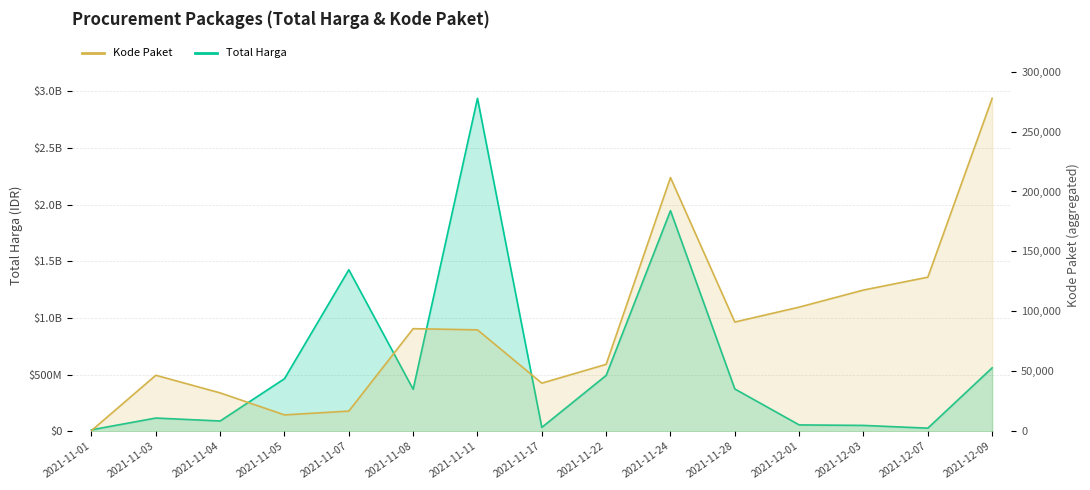

How many categories are shown in the chart?

15